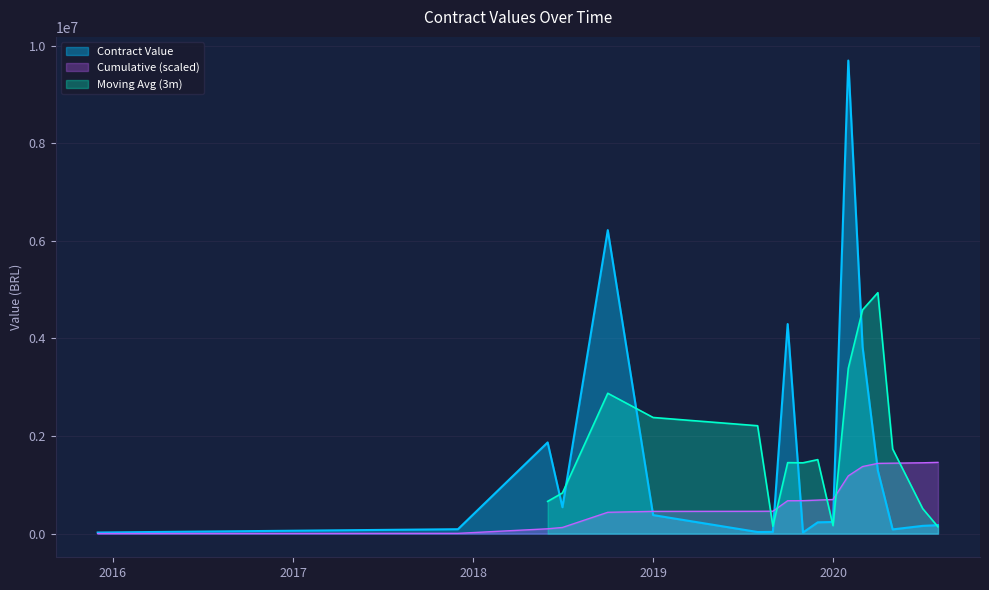

Is it true that the value at 2017-12-14 is 90432.0?

True